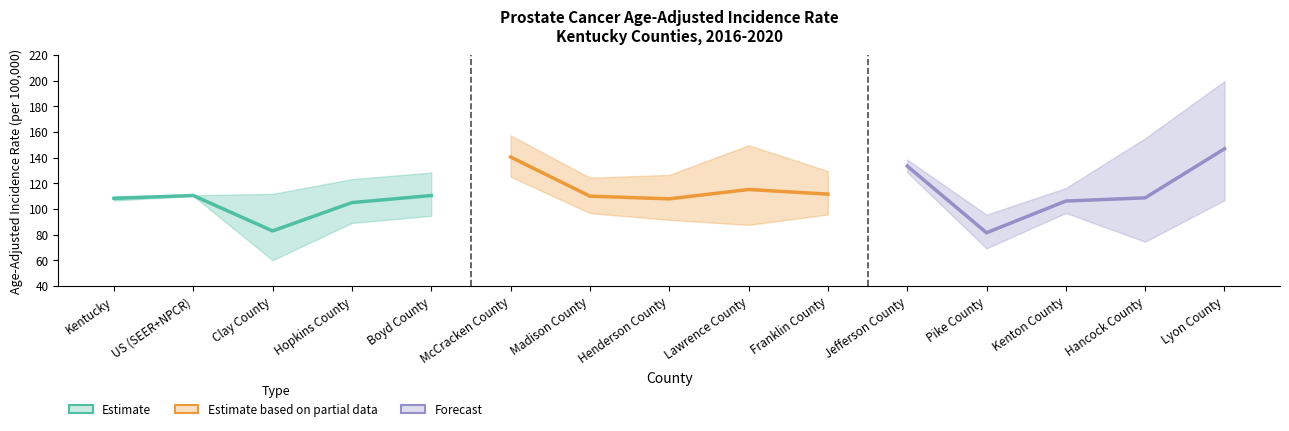

Read the Estimate value at Clay County.

82.9